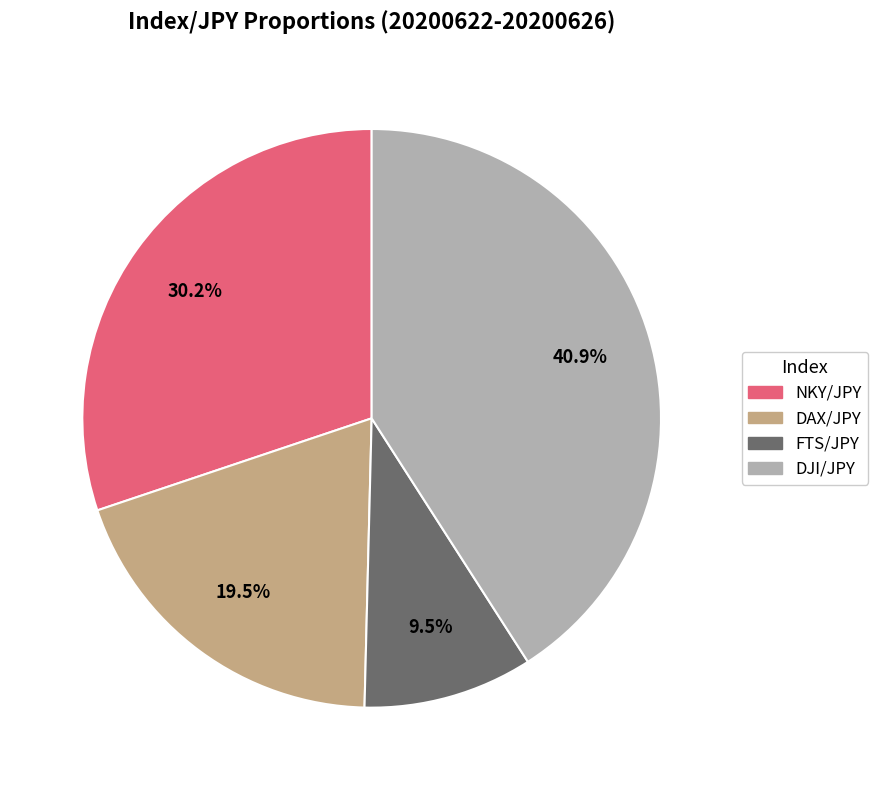

Which category has the smallest portion of the pie?

FTS/JPY